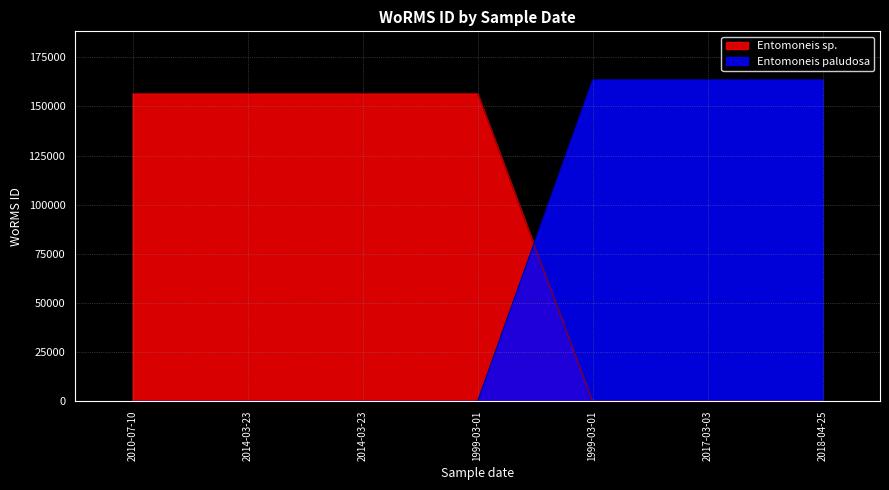

Rank the categories by Entomoneis sp. value from lowest to highest.

1999-03-01, 2017-03-03, 2018-04-25, 2010-07-10, 2014-03-23, 2014-03-23, 1999-03-01